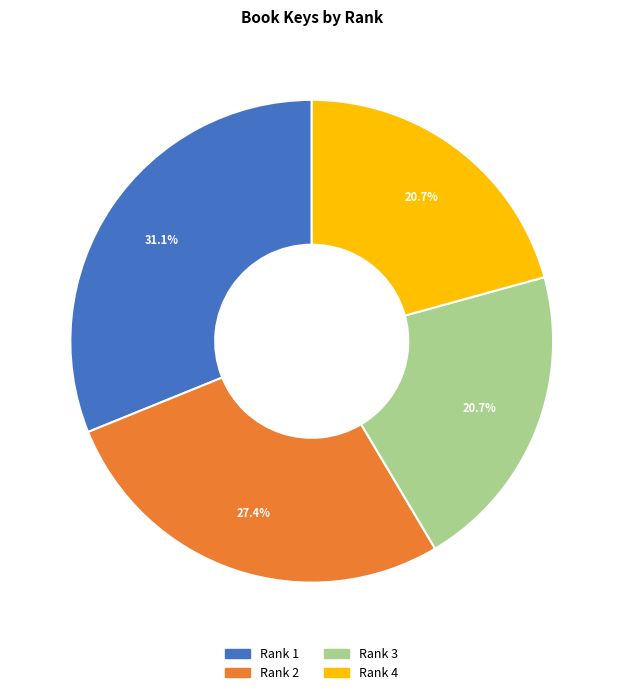

Is there any slice that represents more than half of the pie?

No